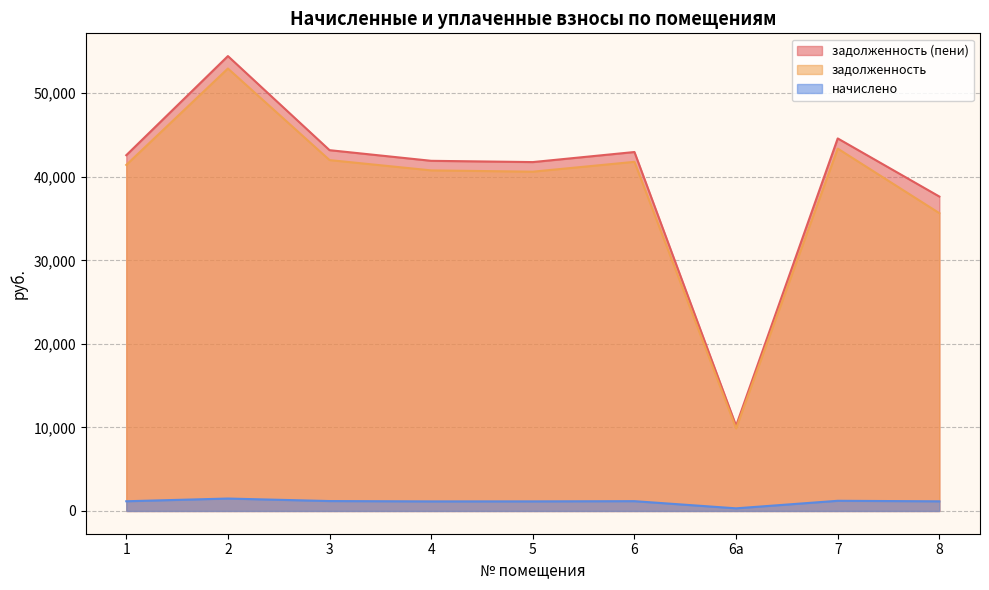

The начислено series shows 1949.7 at 1. True or false?

False